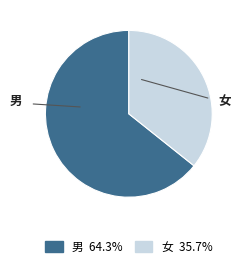

The 女 slice represents 23% of the pie. True or false?

False